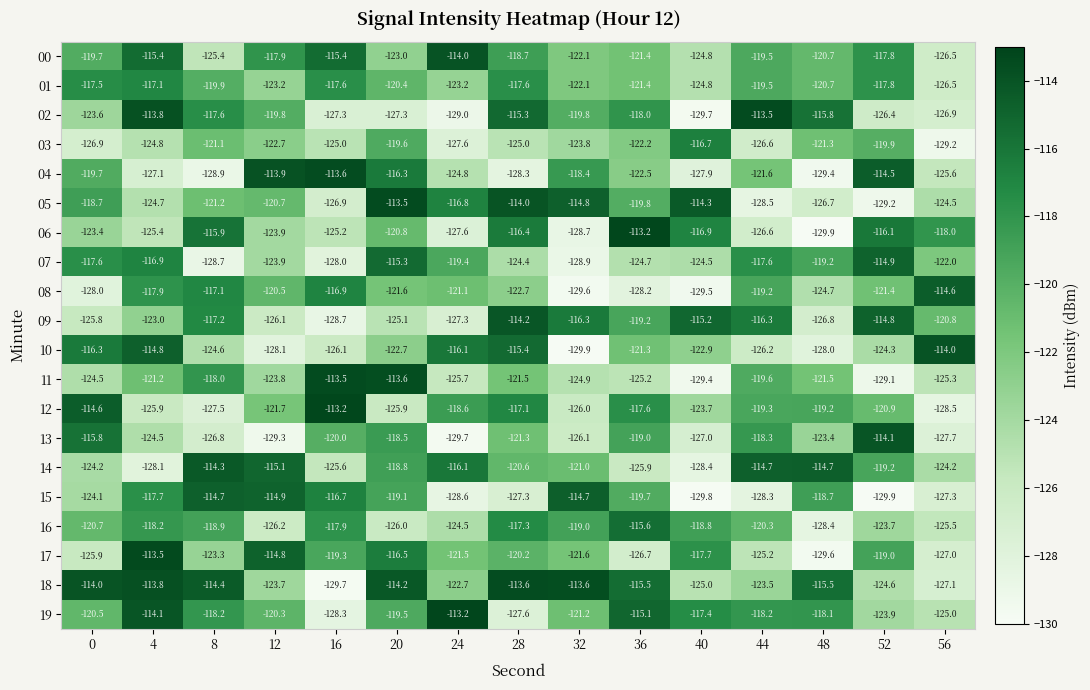

Between 36 and 52, which series saw the biggest shift?

15